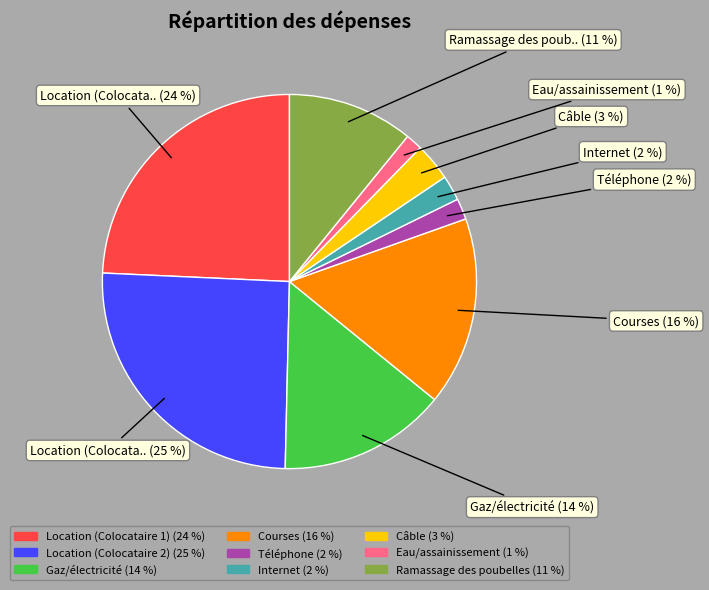

To the nearest percent, what is the average slice percentage?

11%